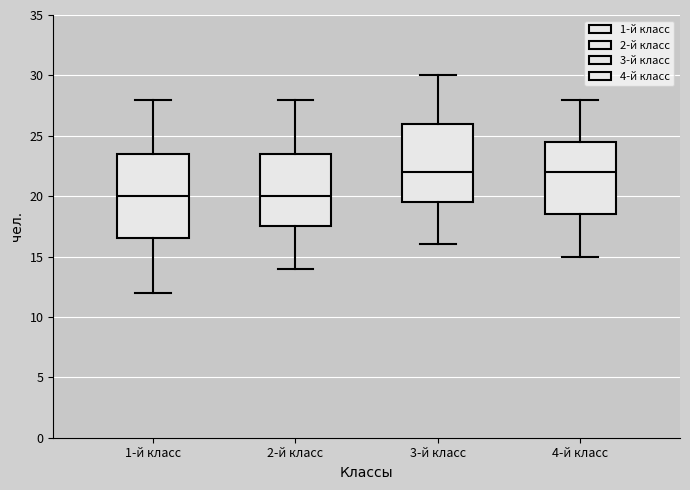

Reading left to right, read every box against the y-axis: the position of its median line, the range the box covers, and the ends of its whiskers. The values are not printed on the chart, so give them approximately, as read against the axis.

1-й класс: median 20.0, box 16.5 to 23.5, whiskers 12.0 to 28.0
2-й класс: median 20.0, box 17.5 to 23.5, whiskers 14.0 to 28.0
3-й класс: median 22.0, box 19.5 to 26.0, whiskers 16.0 to 30.0
4-й класс: median 22.0, box 18.5 to 24.5, whiskers 15.0 to 28.0